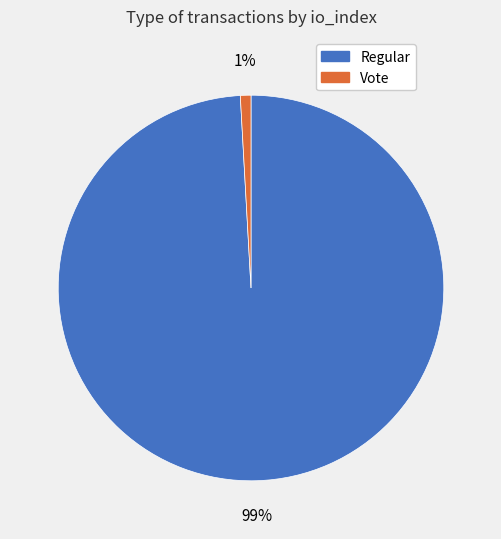

Is there any slice that represents more than half of the pie?

Yes